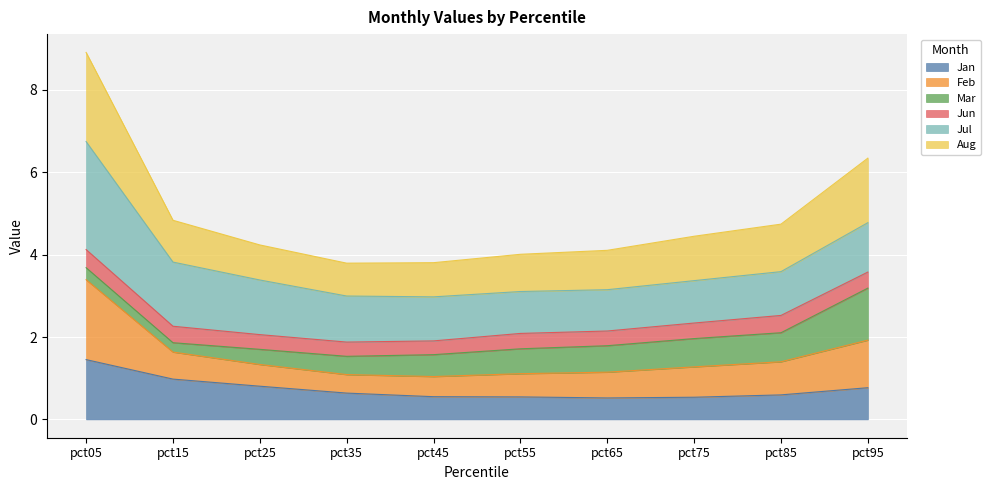

What is the total value across all series at pct15?

4.8